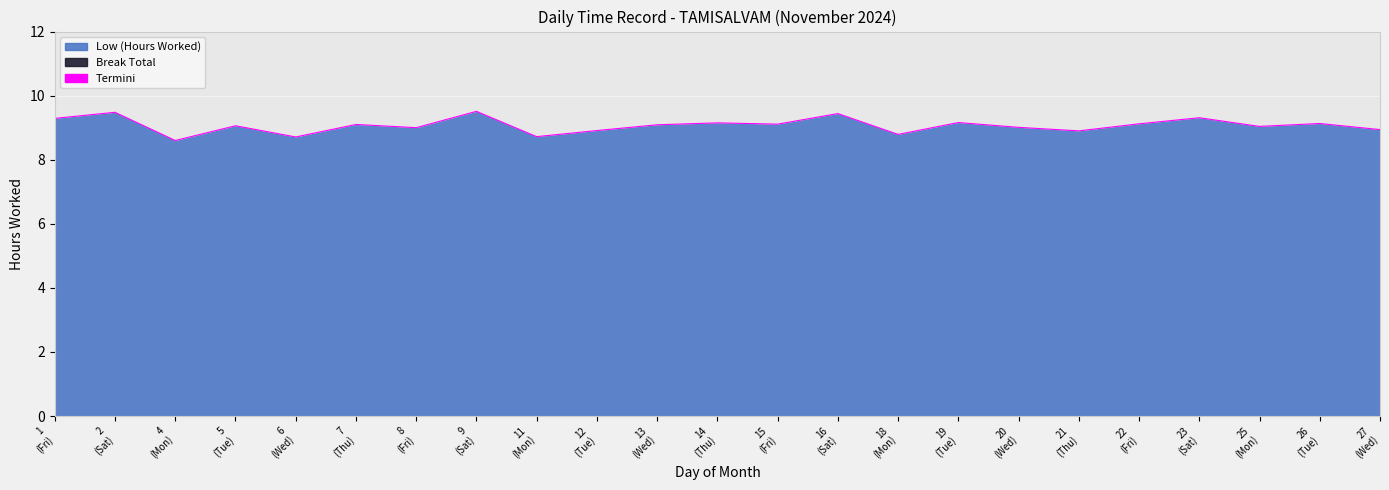

Is it true that the value at 19
(Tue) is 9.2?

True